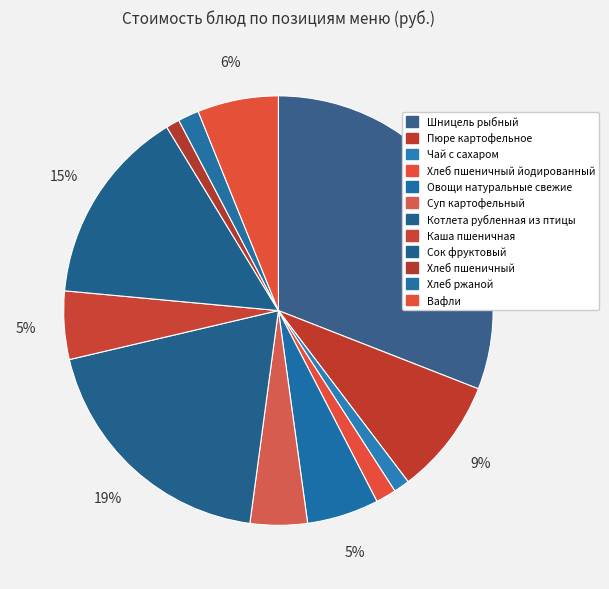

How many segments does this pie chart have?

12